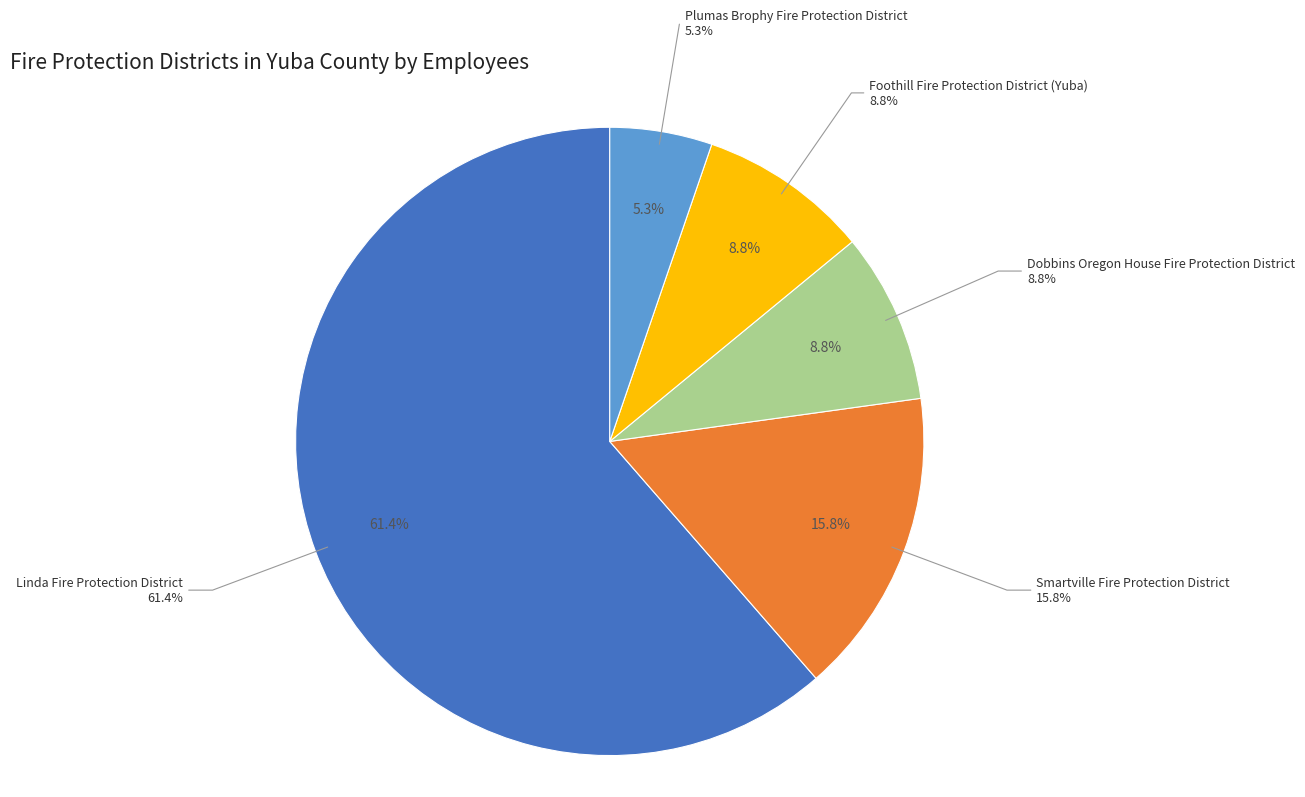

How much of the chart is everything except Plumas Brophy Fire Protection District?

94.7%